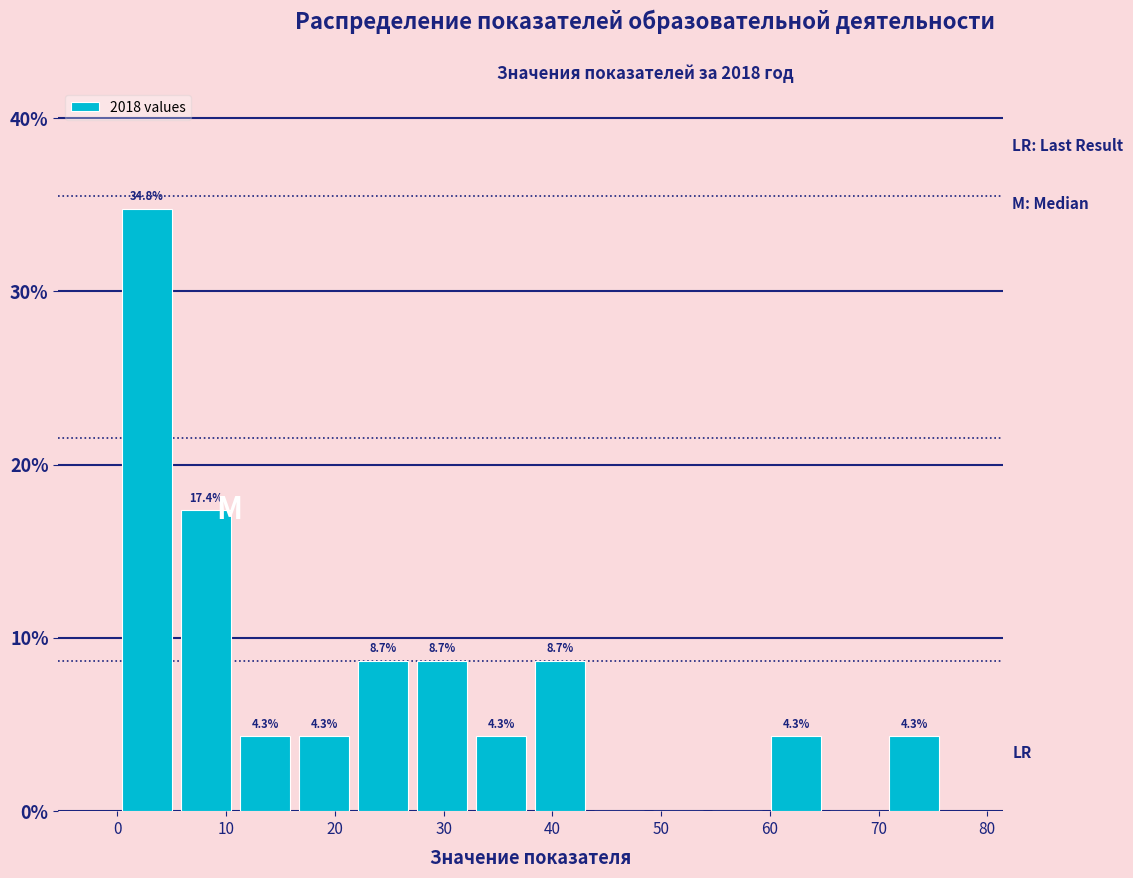

Over which range of the x-axis is the bar tallest?

0 to 5